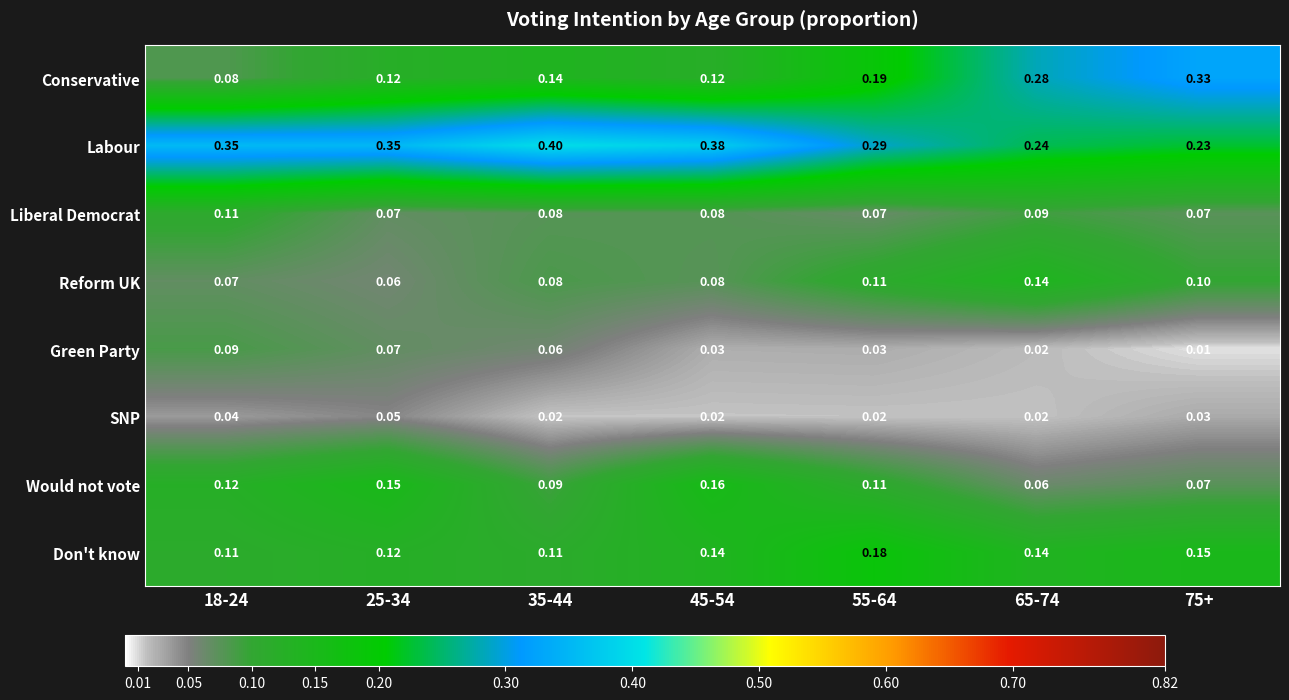

Which series has the largest range (max minus min)?

Conservative